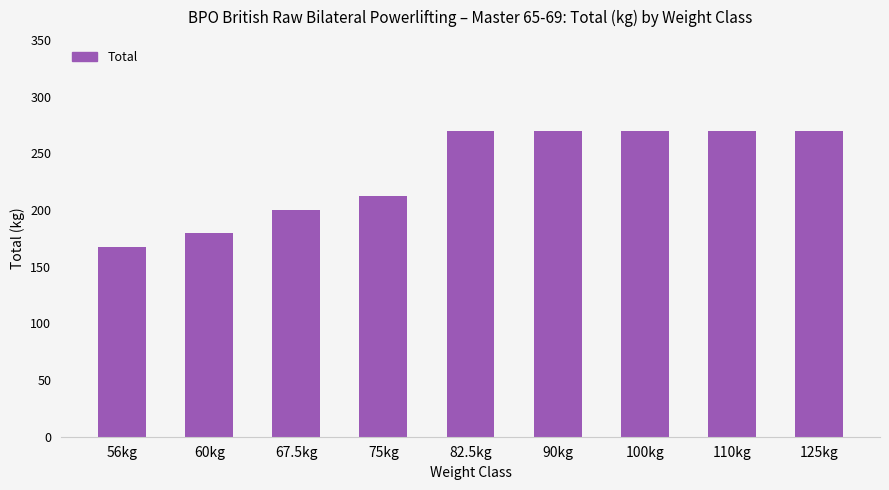

What is the average value?

234.4